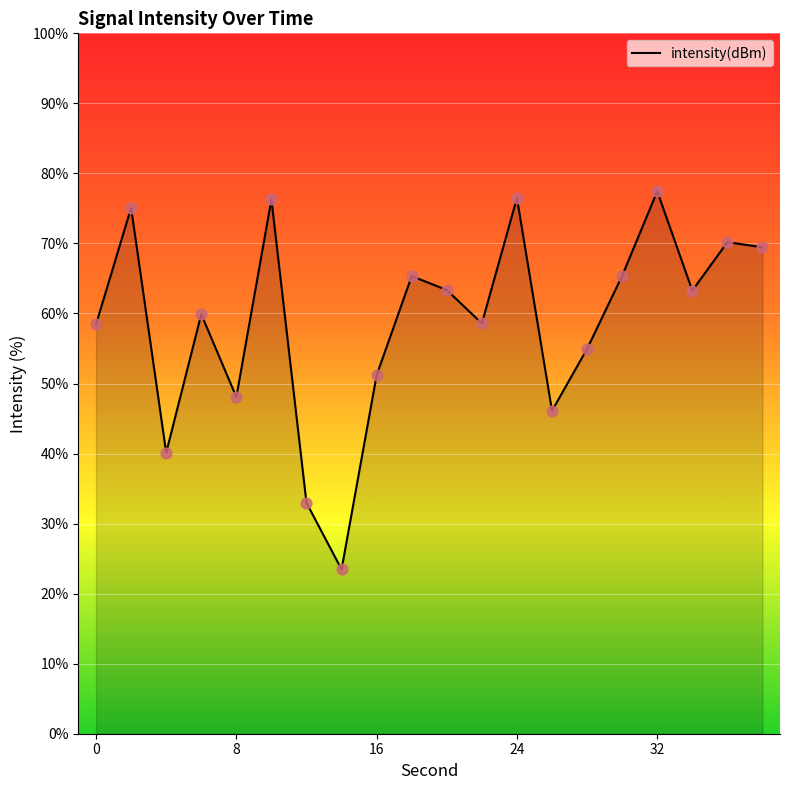

What is the difference between the maximum and minimum values?

54.0